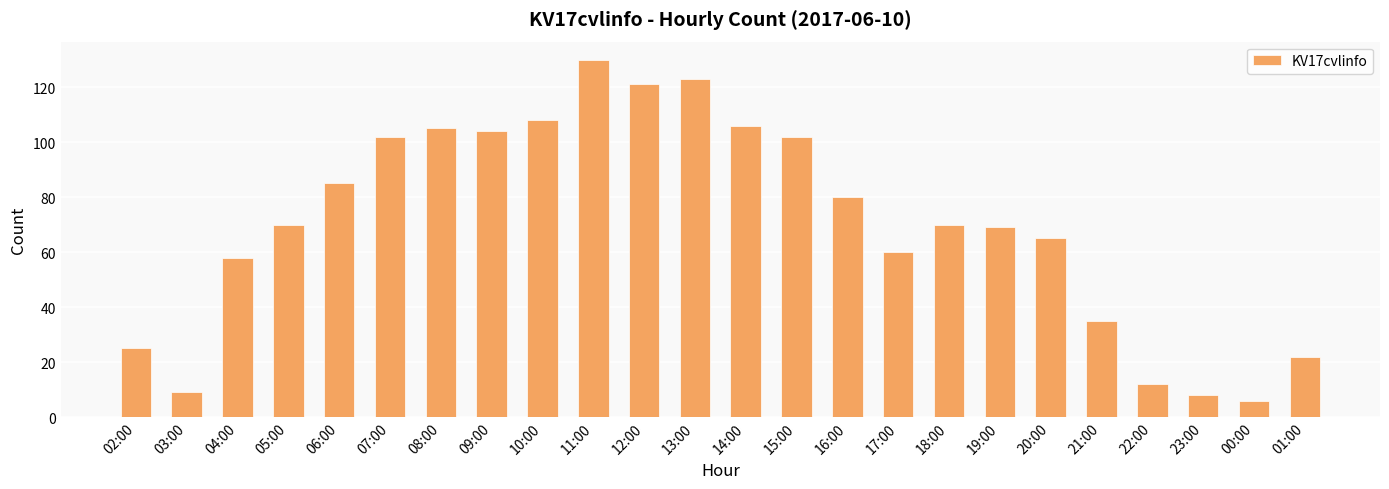

Read the value at 17:00.

60